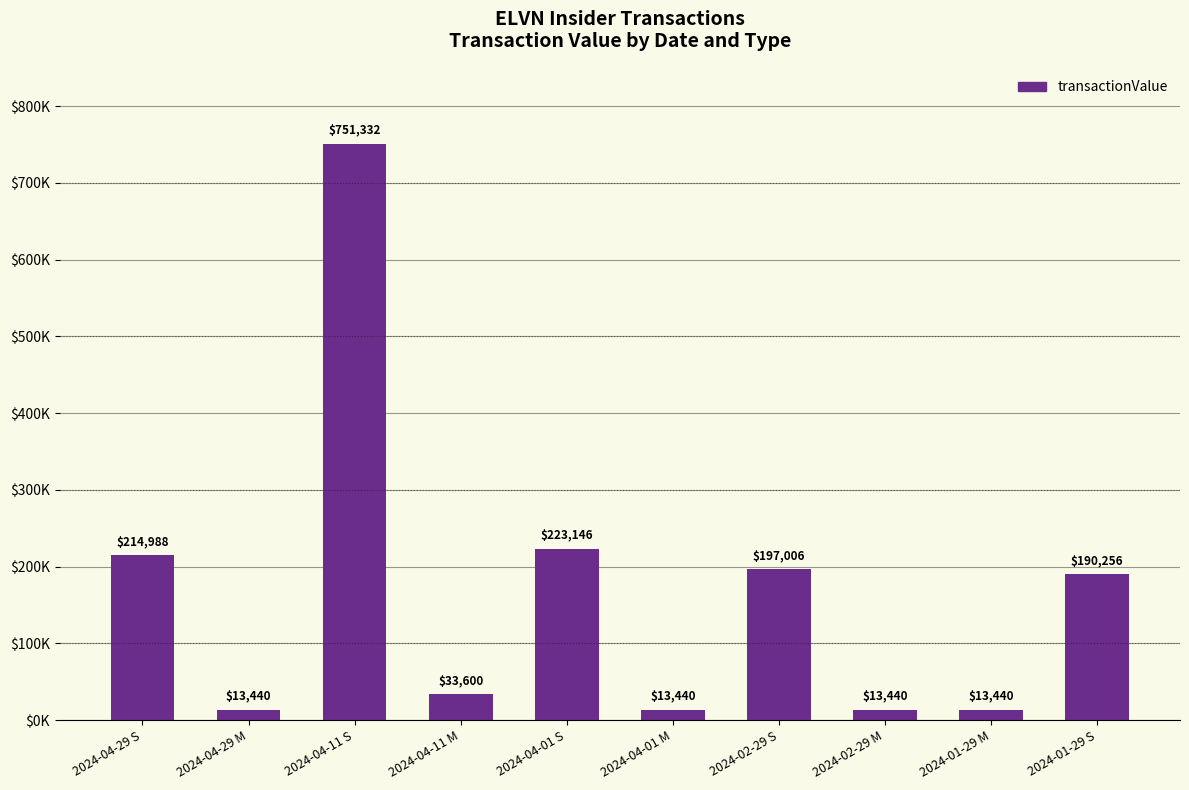

List the labels in order of value, smallest first.

2024-04-29 M, 2024-04-01 M, 2024-02-29 M, 2024-01-29 M, 2024-04-11 M, 2024-01-29 S, 2024-02-29 S, 2024-04-29 S, 2024-04-01 S, 2024-04-11 S